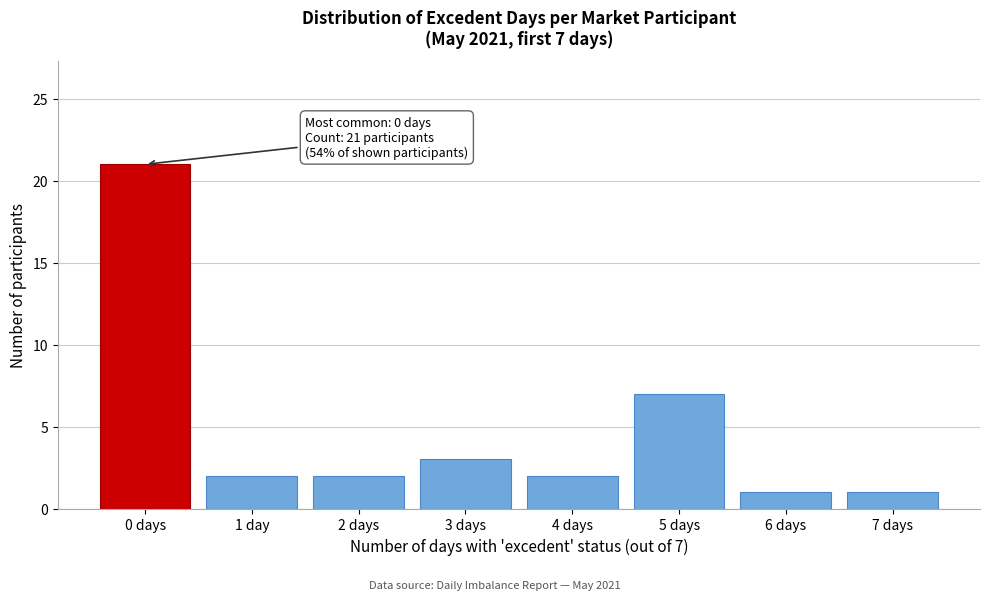

Reading left to right, extract all data points from this chart.

21	2	2	3	2	7	1	1